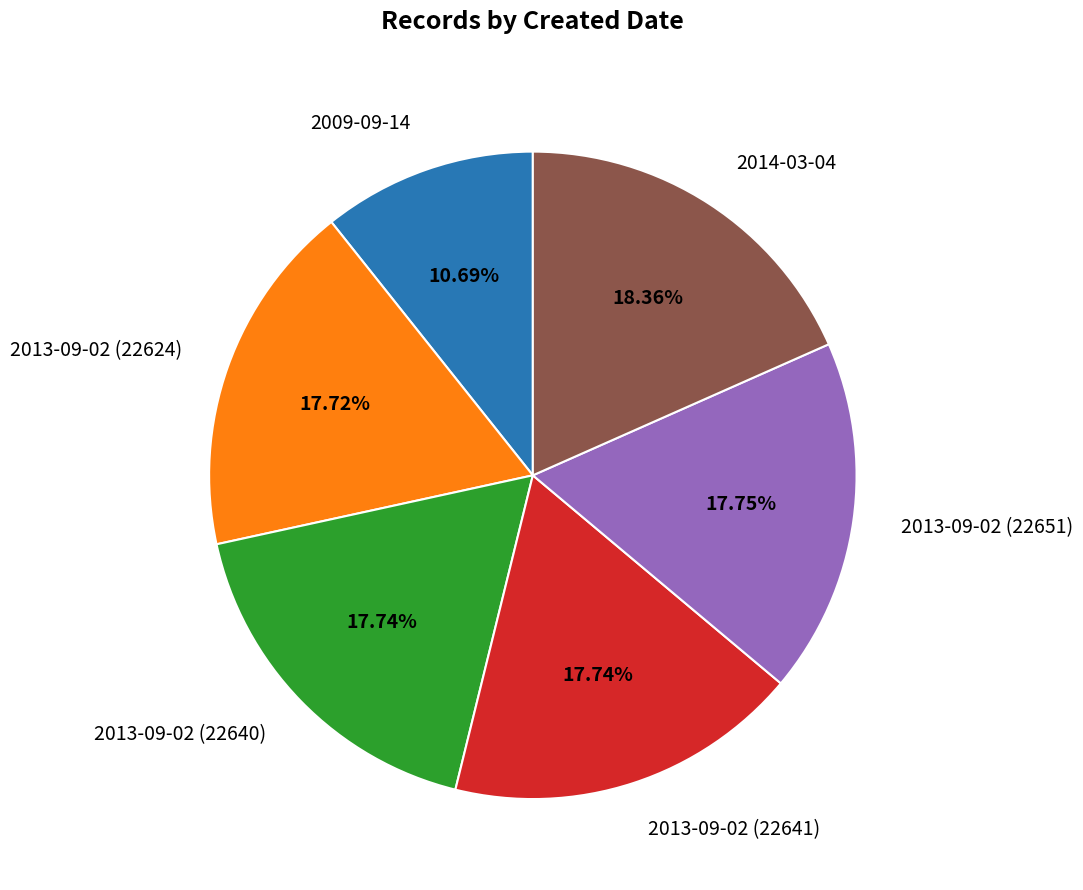

To the nearest percent, what is the combined percentage of 2013-09-02 (22640) and 2013-09-02 (22624)?

35%